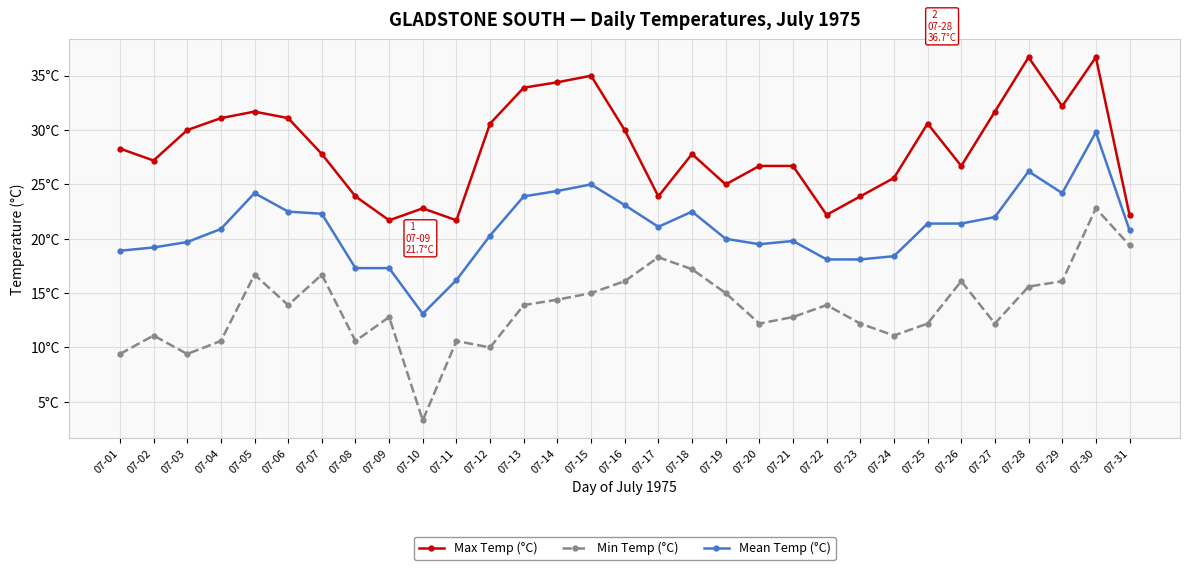

What is the lowest value of the Max Temp (°C) series?

21.7